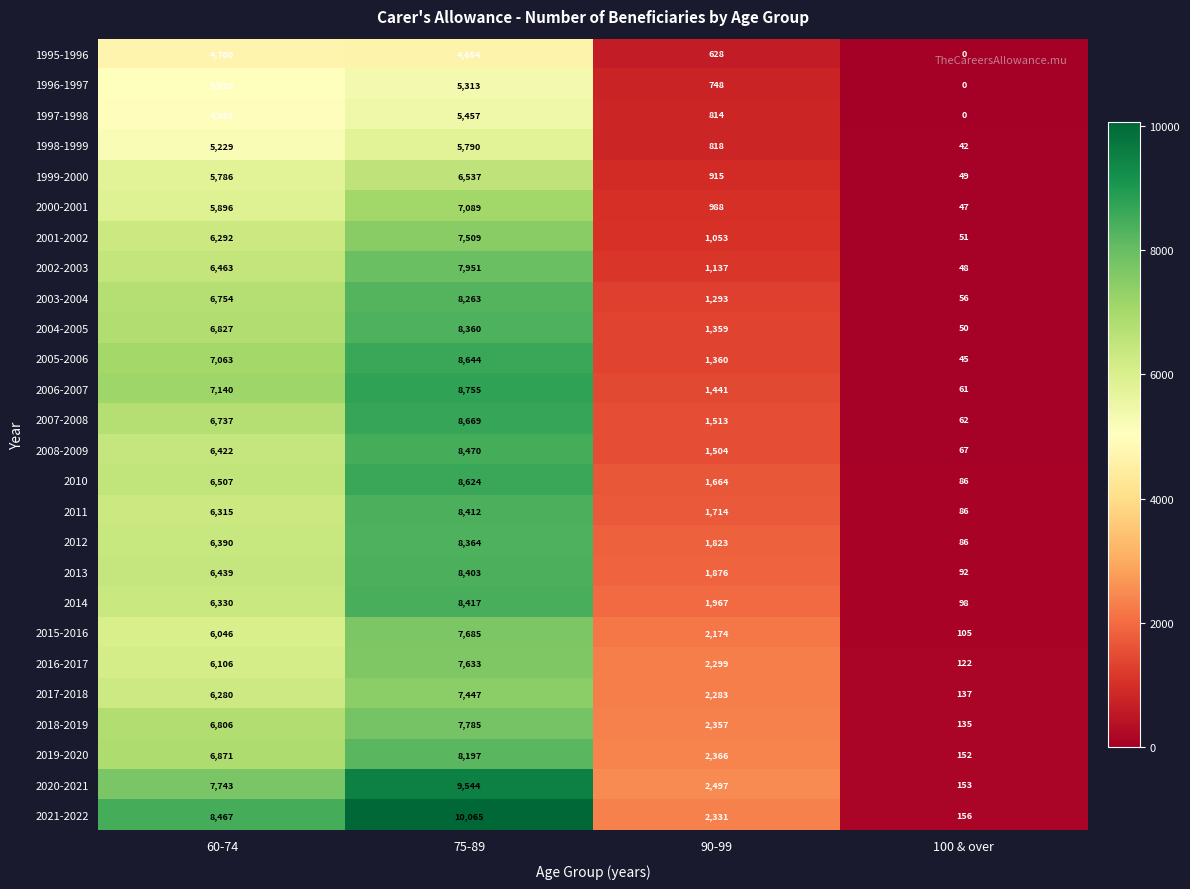

At how many categories does at least one series exceed 1232?

3